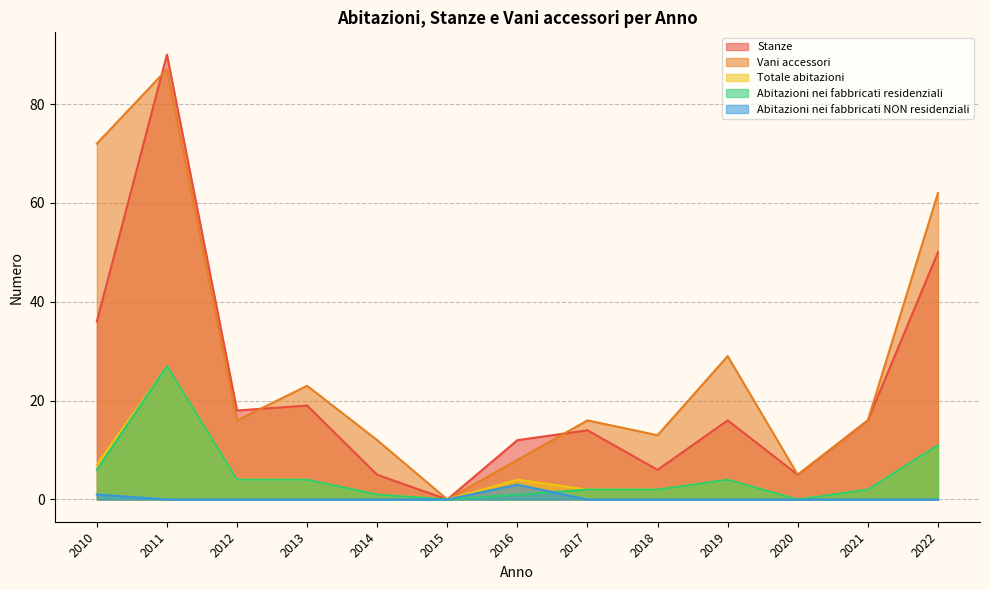

Reading left to right, what are all the values shown in this chart?

Stanze: 2010=36	2011=90	2012=18	2013=19	2014=5	2015=0	2016=12	2017=14	2018=6	2019=16	2020=5	2021=16	2022=50
Vani accessori: 2010=72	2011=87	2012=16	2013=23	2014=12	2015=0	2016=8	2017=16	2018=13	2019=29	2020=5	2021=16	2022=62
Totale abitazioni: 2010=7	2011=27	2012=4	2013=4	2014=1	2015=0	2016=4	2017=2	2018=2	2019=4	2020=0	2021=2	2022=11
Abitazioni nei fabbricati residenziali: 2010=6	2011=27	2012=4	2013=4	2014=1	2015=0	2016=1	2017=2	2018=2	2019=4	2020=0	2021=2	2022=11
Abitazioni nei fabbricati NON residenziali: 2010=1	2011=0	2012=0	2013=0	2014=0	2015=0	2016=3	2017=0	2018=0	2019=0	2020=0	2021=0	2022=0